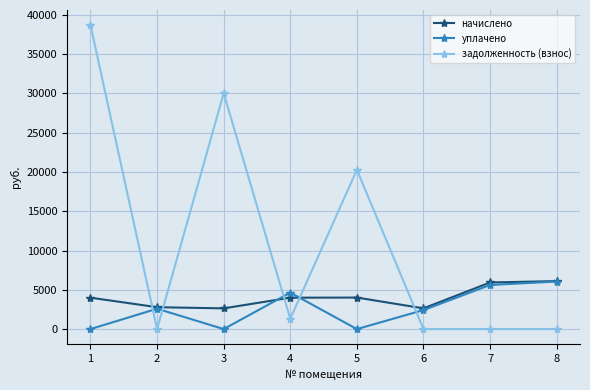

What is the sum of all задолженность (взнос) values?

90309.6